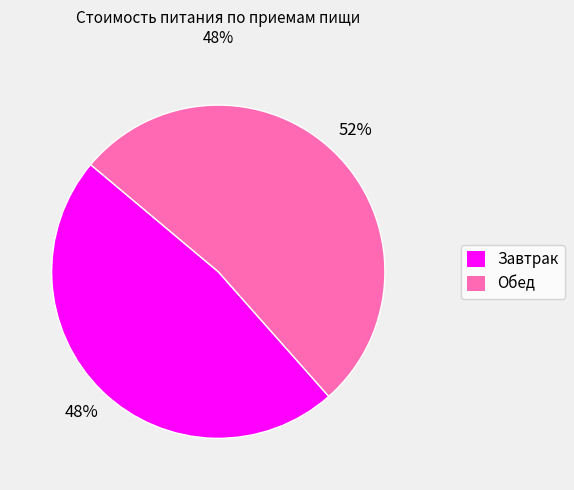

What is the smallest slice in the pie chart?

Завтрак